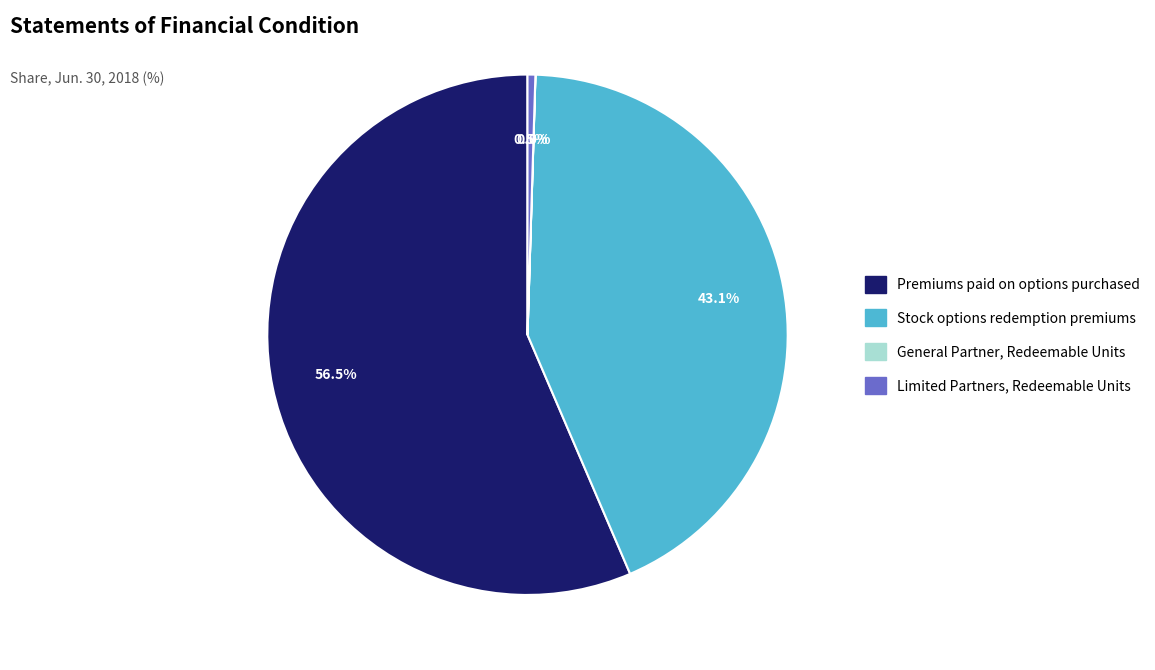

Which slice is the largest?

Premiums paid on options purchased